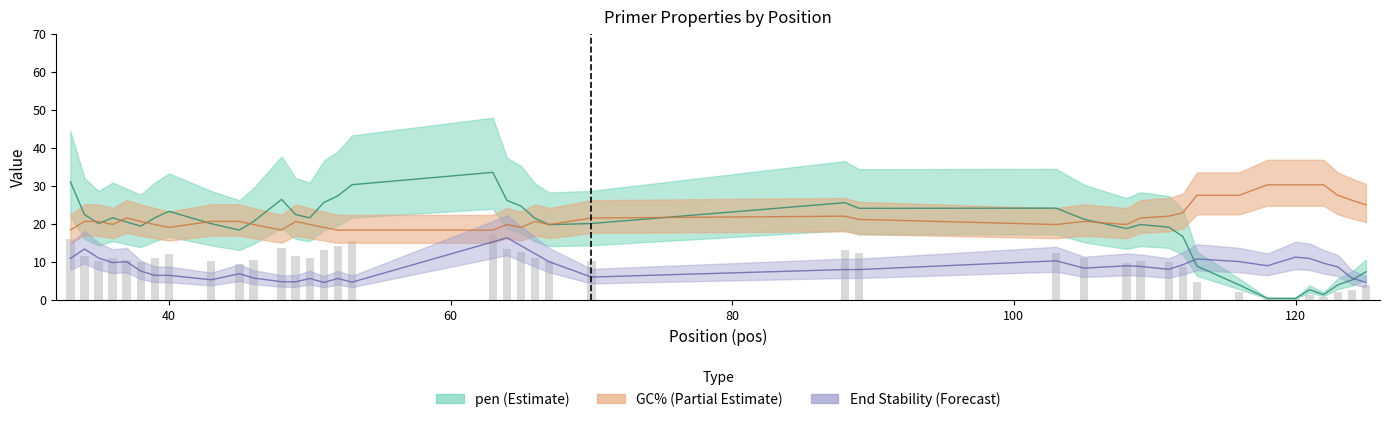

What is the sum of the PRIMER_LEFT_0_END_STABILITY values at 105 and 113?

19.1